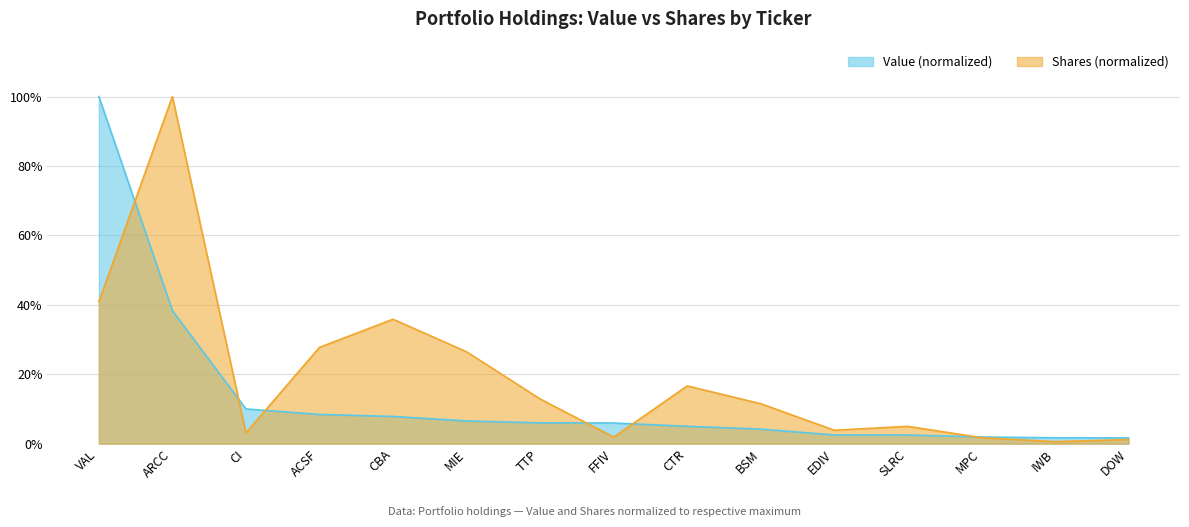

How many intersections are there between Value and Shares or principal amount?

6